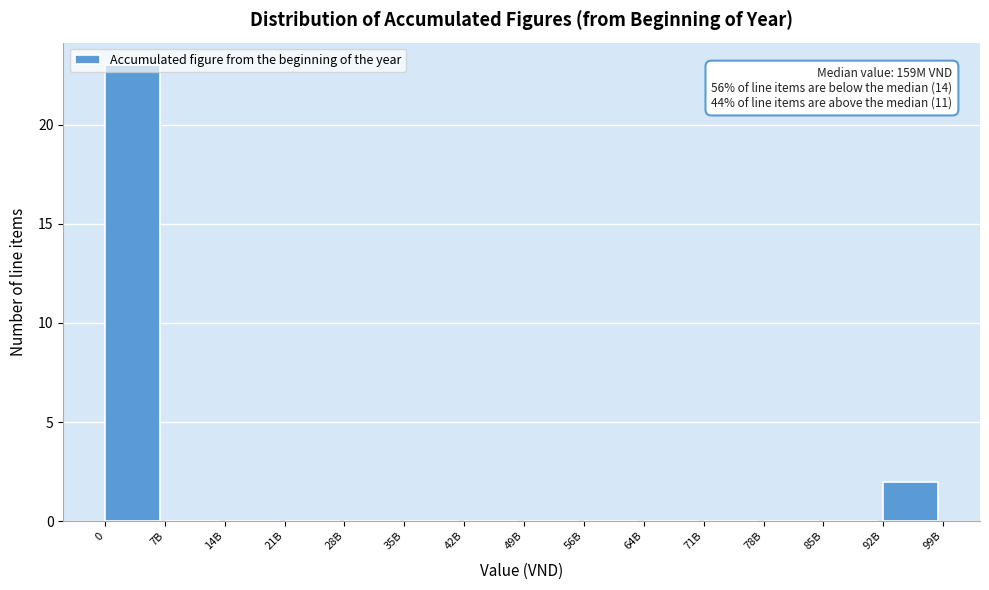

What is the greatest value displayed?

23